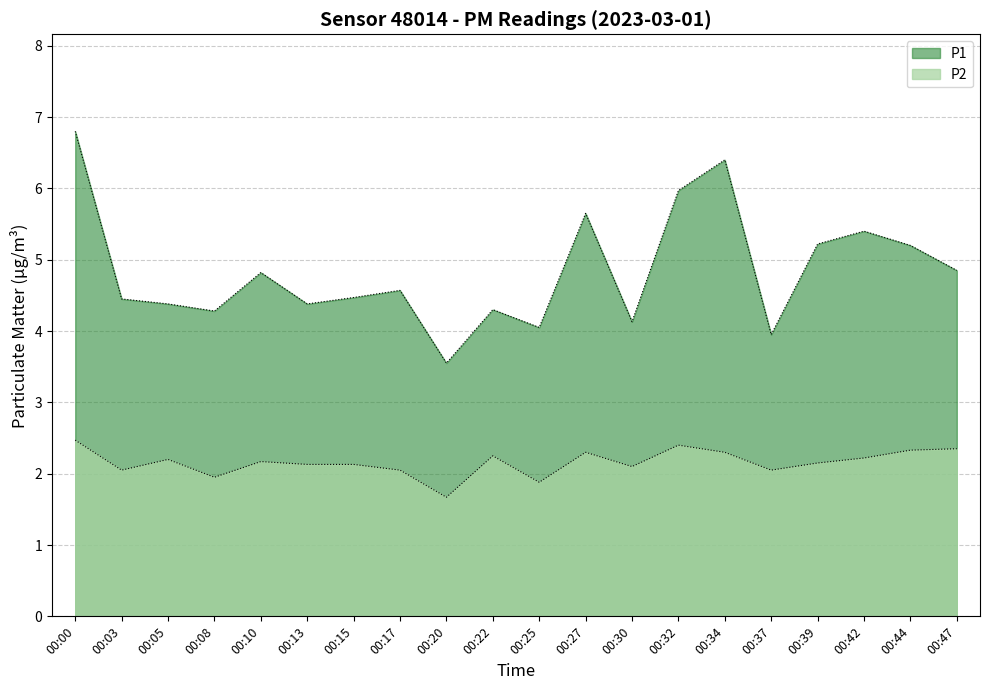

Which series has the largest total across all categories?

P1